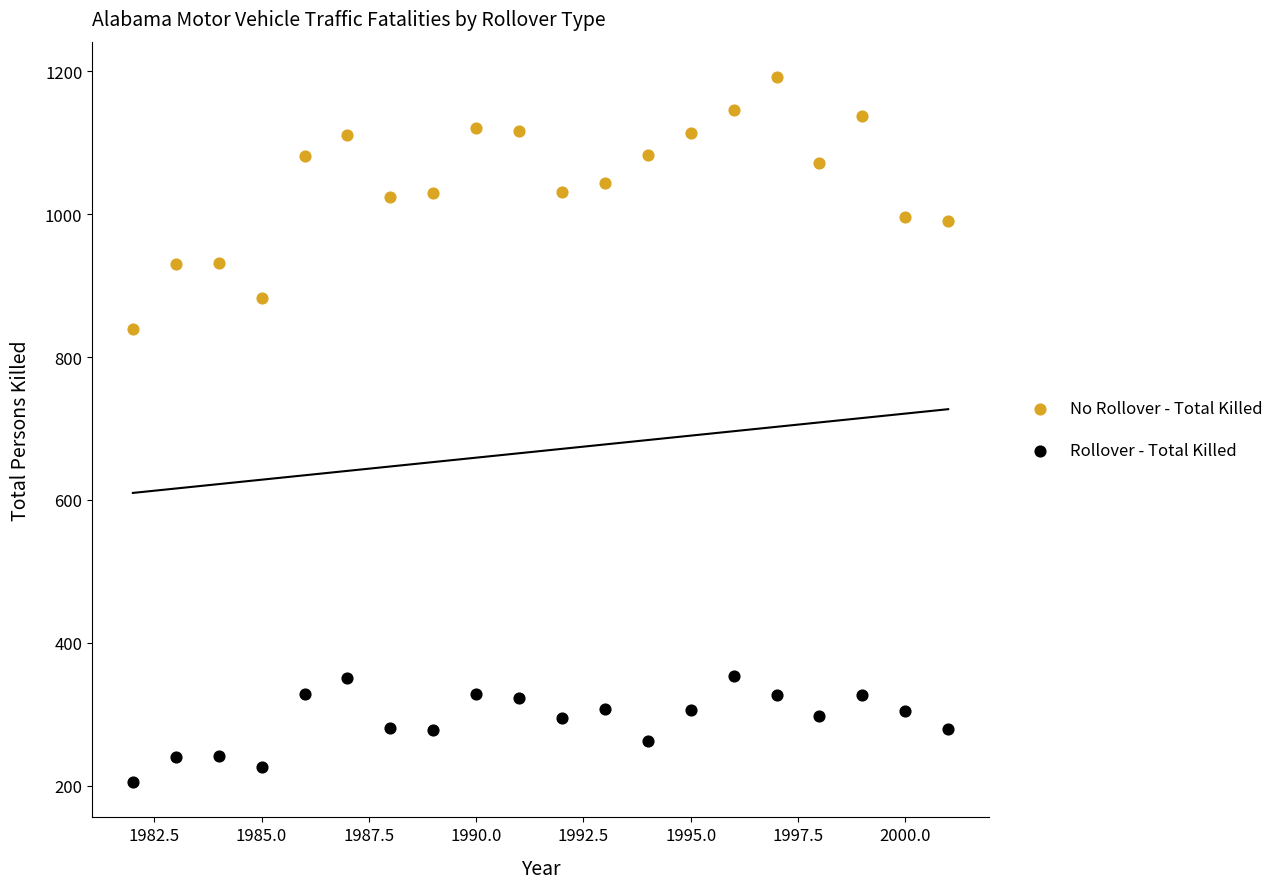

Across all series, what Y value is closest to 698?

839